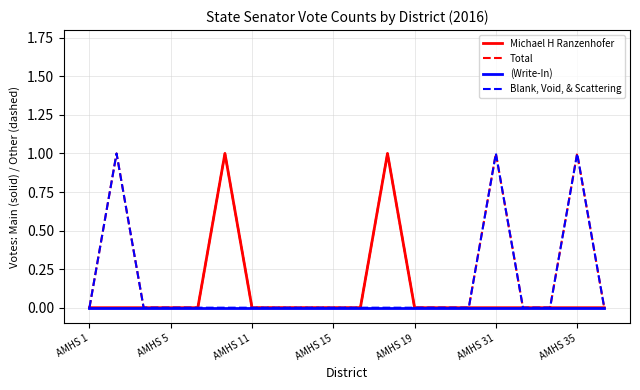

List the series in order of their overall mean, lowest first.

(Write-In), Michael H Ranzenhofer, Blank, Void, & Scattering, Total